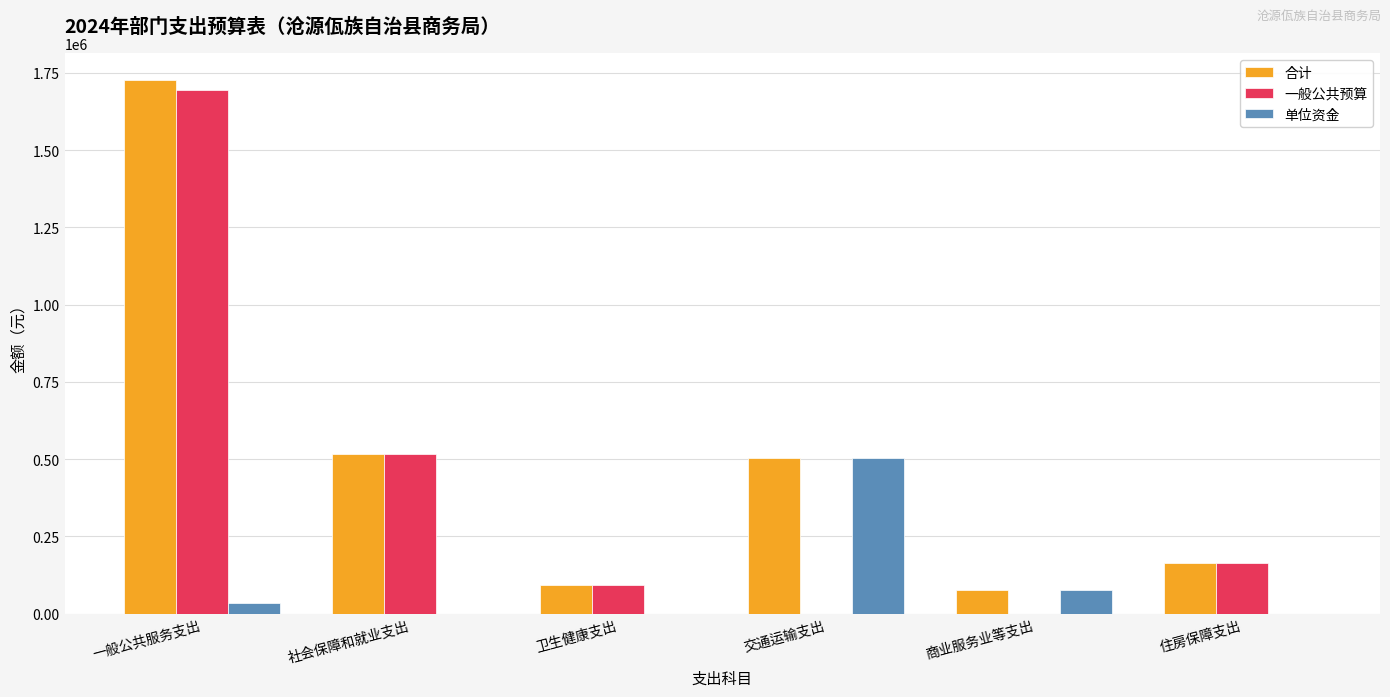

Is the value of 一般公共预算 at 卫生健康支出 greater than the value of 单位资金 at 住房保障支出?

Yes